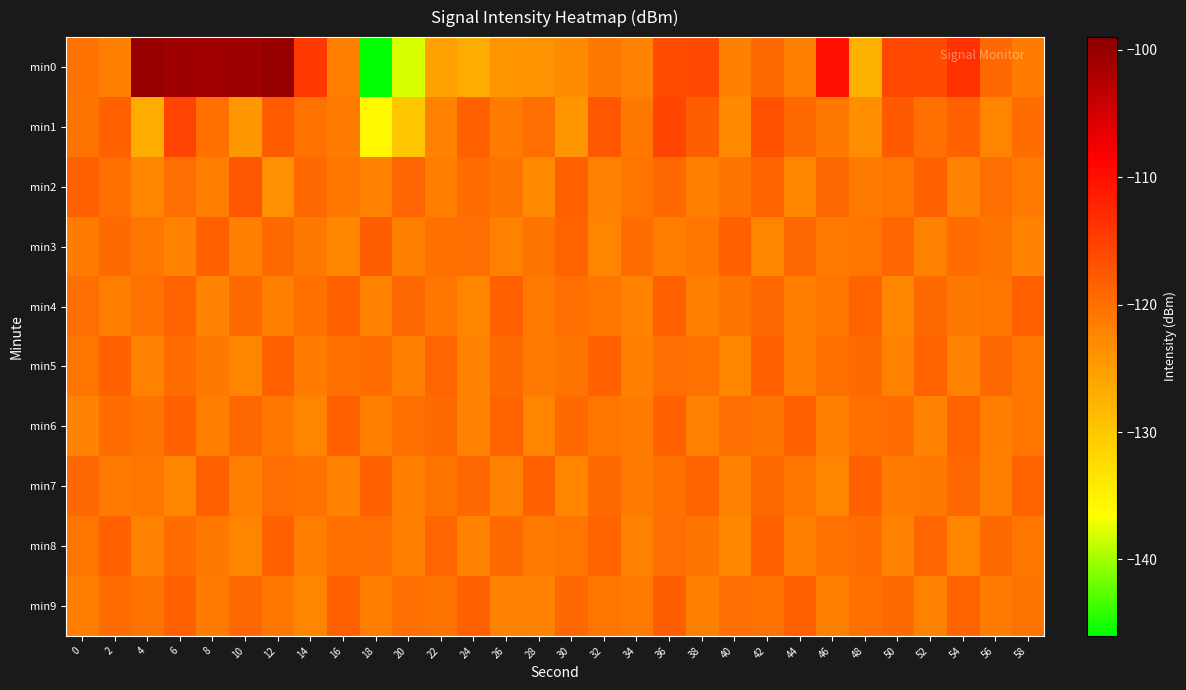

Reading left to right, transcribe all the data shown in this chart.

min0: 0=-120.2	2=-121.6	4=-100.1	6=-100.7	8=-100.9	10=-100.8	12=-100.0	14=-114.3	16=-121.7	18=-146.0	20=-138.1	22=-125.6	24=-126.7	26=-124.3	28=-123.9	30=-123.0	32=-120.9	34=-122.1	36=-116.3	38=-116.0	40=-121.7	42=-119.4	44=-121.7	46=-110.1	48=-127.4	50=-115.8	52=-116.2	54=-113.7	56=-119.2	58=-121.2
min1: 0=-120.4	2=-118.3	4=-126.8	6=-115.3	8=-119.9	10=-124.5	12=-117.9	14=-120.3	16=-121.4	18=-135.8	20=-130.0	22=-122.0	24=-118.5	26=-121.3	28=-119.8	30=-124.1	32=-117.4	34=-120.9	36=-115.6	38=-118.2	40=-122.7	42=-116.8	44=-119.5	46=-121.0	48=-123.4	50=-117.9	52=-120.1	54=-118.6	56=-122.3	58=-119.7
min2: 0=-118.5	2=-120.1	4=-122.3	6=-119.8	8=-121.5	10=-117.4	12=-123.6	14=-119.2	16=-120.8	18=-122.1	20=-118.9	22=-121.4	24=-119.6	26=-120.3	28=-122.8	30=-118.3	32=-121.9	34=-120.5	36=-119.1	38=-121.7	40=-120.4	42=-118.7	44=-122.5	46=-119.3	48=-121.1	50=-120.6	52=-118.4	54=-122.0	56=-119.9	58=-121.2
min3: 0=-121.3	2=-119.5	4=-120.8	6=-122.1	8=-118.6	10=-121.7	12=-119.4	14=-120.9	16=-122.4	18=-118.2	20=-121.6	22=-120.1	24=-119.8	26=-121.9	28=-120.3	30=-118.7	32=-122.2	34=-119.6	36=-121.4	38=-120.7	40=-118.5	42=-122.3	44=-119.2	46=-121.1	48=-120.5	50=-118.9	52=-121.8	54=-119.7	56=-120.4	58=-122.0
min4: 0=-119.8	2=-121.4	4=-120.2	6=-118.8	8=-122.0	10=-119.5	12=-121.6	14=-120.0	16=-118.4	18=-121.9	20=-119.3	22=-120.7	24=-122.3	26=-118.6	28=-121.2	30=-119.9	32=-120.5	34=-122.1	36=-118.3	38=-121.7	40=-120.3	42=-119.1	44=-121.5	46=-120.8	48=-118.7	50=-122.4	52=-119.4	54=-121.0	56=-120.6	58=-118.5
min5: 0=-120.5	2=-118.3	4=-121.8	6=-119.6	8=-120.9	10=-122.2	12=-118.5	14=-121.3	16=-120.0	18=-119.7	20=-121.6	22=-118.9	24=-122.0	26=-119.4	28=-121.1	30=-120.4	32=-118.6	34=-121.7	36=-119.8	38=-120.2	40=-122.3	42=-118.4	44=-121.5	46=-120.1	48=-119.5	50=-121.9	52=-118.8	54=-122.1	56=-119.3	58=-120.7
min6: 0=-122.1	2=-119.7	4=-120.4	6=-118.6	8=-121.5	10=-119.2	12=-120.8	14=-122.3	16=-118.4	18=-121.6	20=-120.0	22=-119.5	24=-121.9	26=-118.7	28=-122.2	30=-119.4	32=-120.6	34=-121.3	36=-118.3	38=-121.8	40=-119.9	42=-120.3	44=-118.5	46=-121.7	48=-120.1	50=-119.6	52=-122.0	54=-118.8	56=-121.4	58=-120.5
min7: 0=-119.3	2=-121.1	4=-120.7	6=-122.4	8=-118.5	10=-121.6	12=-119.8	14=-120.2	16=-122.0	18=-118.3	20=-121.5	22=-120.4	24=-119.1	26=-121.9	28=-118.6	30=-122.3	32=-119.5	34=-121.2	36=-120.0	38=-118.7	40=-121.8	42=-119.4	44=-120.6	46=-122.2	48=-118.4	50=-121.3	52=-120.9	54=-119.2	56=-121.7	58=-118.8
min8: 0=-120.6	2=-118.4	4=-121.9	6=-119.7	8=-121.0	10=-122.3	12=-118.6	14=-121.4	16=-120.1	18=-119.8	20=-121.7	22=-119.0	24=-122.1	26=-119.5	28=-121.2	30=-120.5	32=-118.7	34=-121.8	36=-119.9	38=-120.3	40=-122.4	42=-118.5	44=-121.6	46=-120.2	48=-119.6	50=-122.0	52=-118.9	54=-122.2	56=-119.4	58=-120.8
min9: 0=-121.4	2=-119.6	4=-120.3	6=-118.5	8=-121.3	10=-119.1	12=-120.7	14=-122.2	16=-118.3	18=-121.5	20=-119.9	22=-120.4	24=-118.6	26=-121.8	28=-122.1	30=-119.3	32=-120.5	34=-121.2	36=-118.2	38=-121.7	40=-119.8	42=-120.2	44=-118.4	46=-121.6	48=-120.0	50=-119.5	52=-121.9	54=-118.7	56=-121.3	58=-120.4